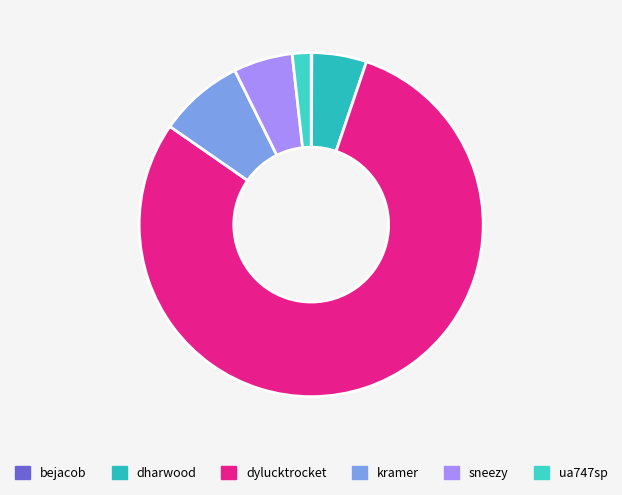

How many slices are in this pie chart?

6